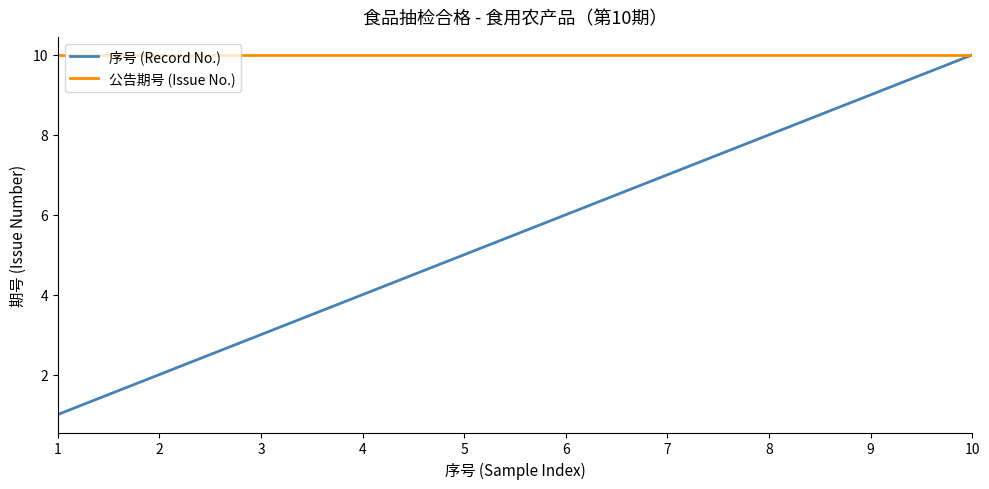

The value of 公告期号 (Issue No.) at 5 is 6. True or false?

False